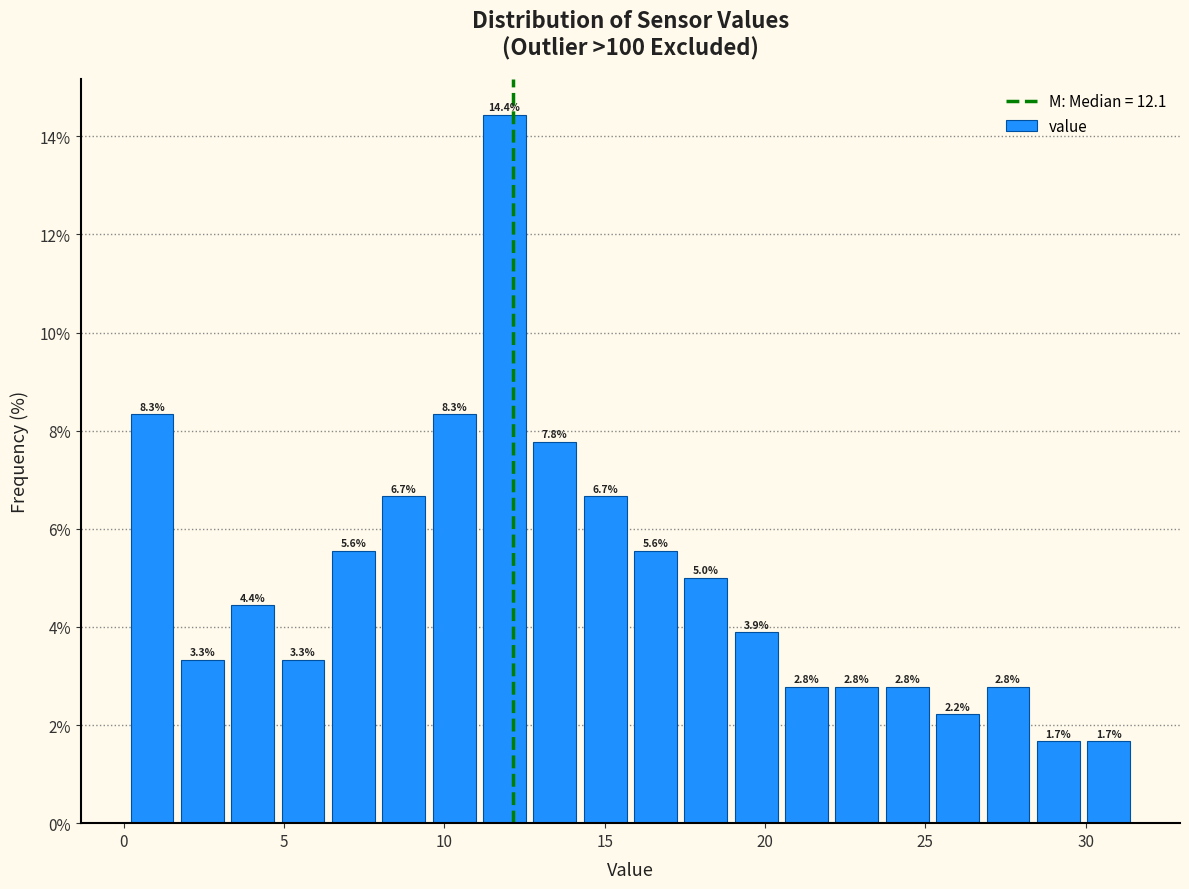

Around what value on the x-axis is the tallest bar? Give the approximate position of its centre, as read against the axis.

12.0